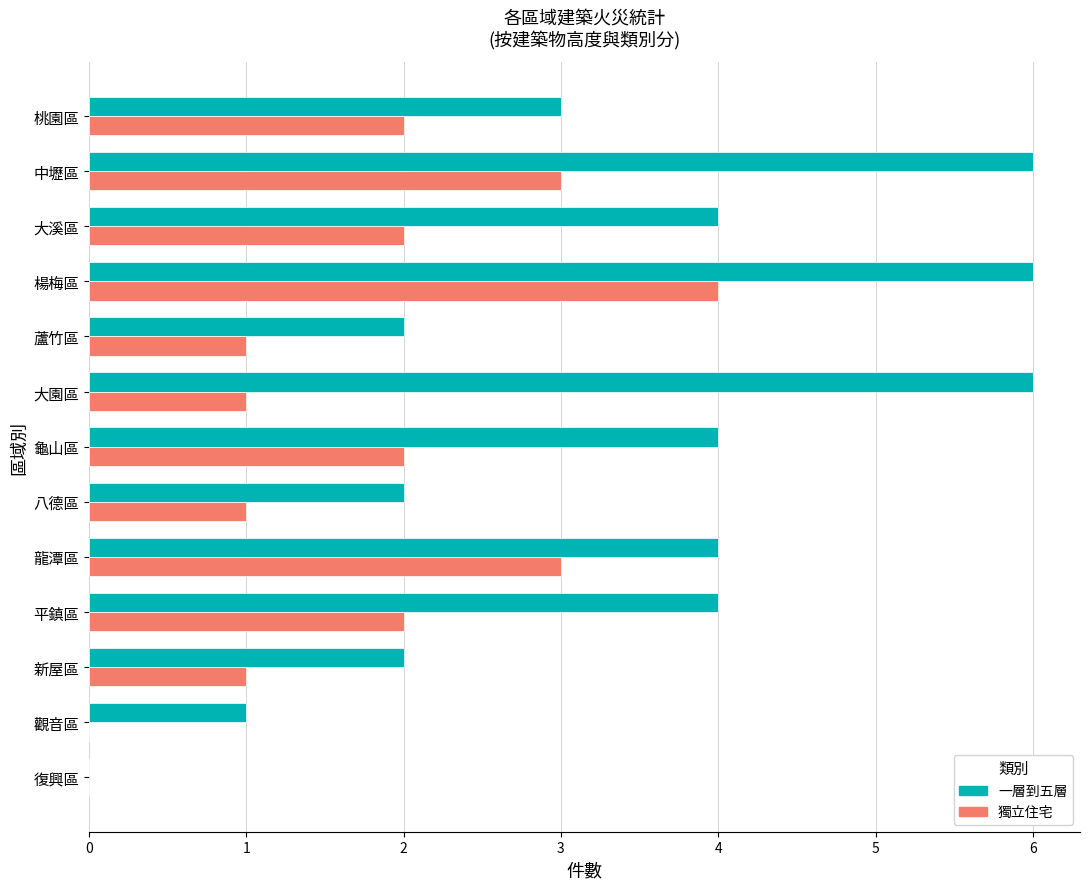

What is the maximum value shown in the chart?

6